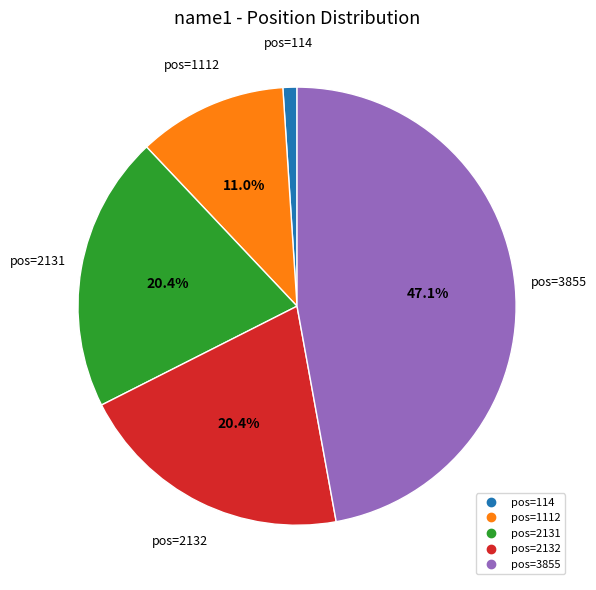

Is there a majority slice in this chart?

No